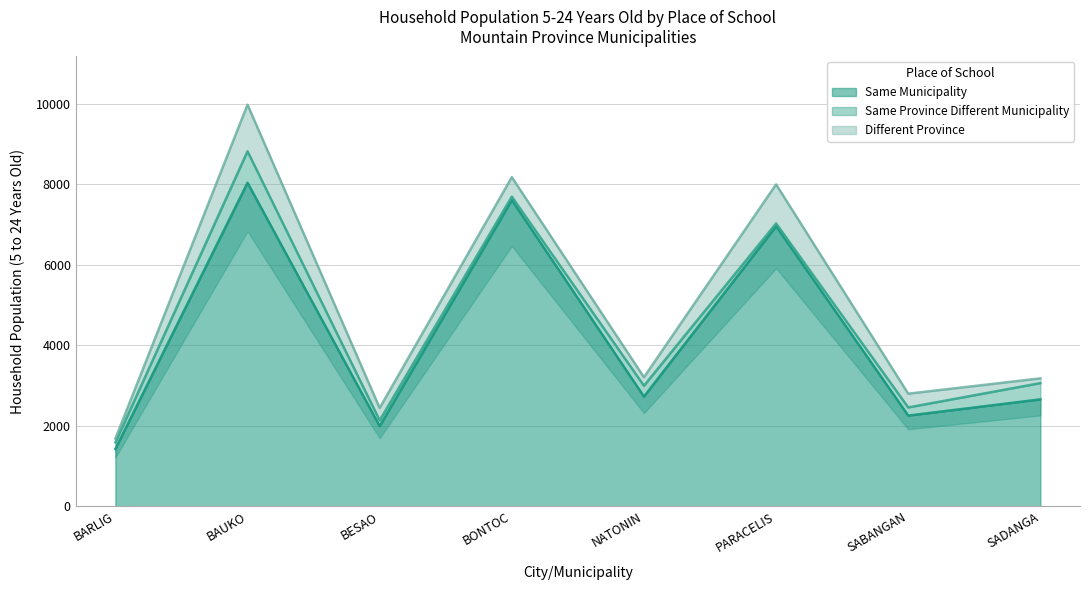

Is it true that Same Municipality equals 2657 at SADANGA?

True